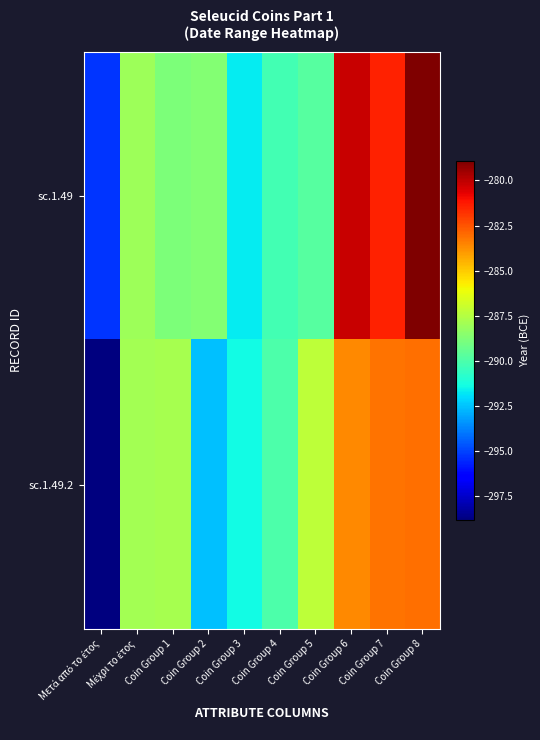

What is the maximum value shown in the chart?

-278.9